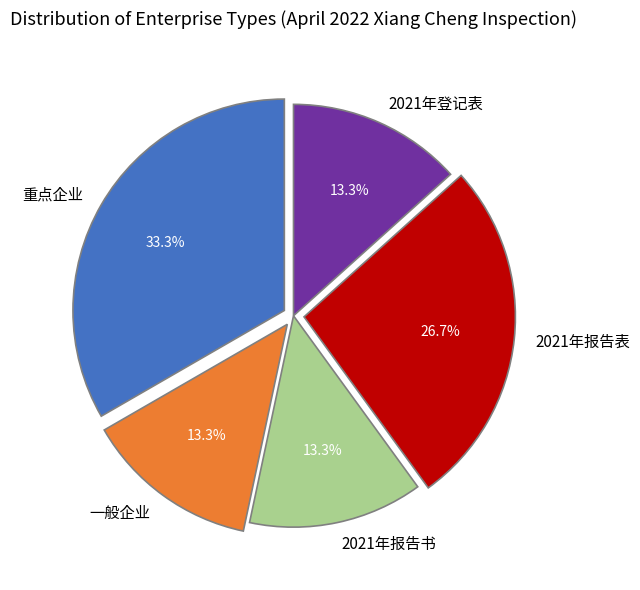

How much of the chart is everything except 一般企业?

86.7%